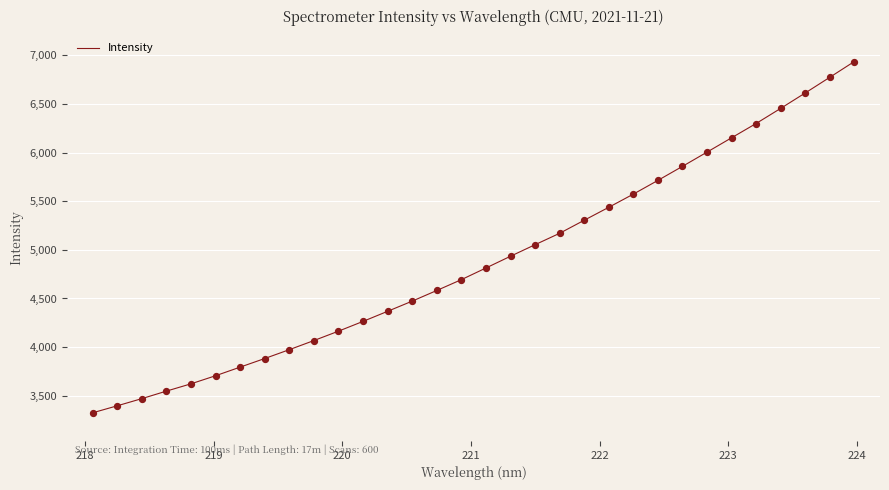

What is the difference between the maximum and minimum values?

3612.0